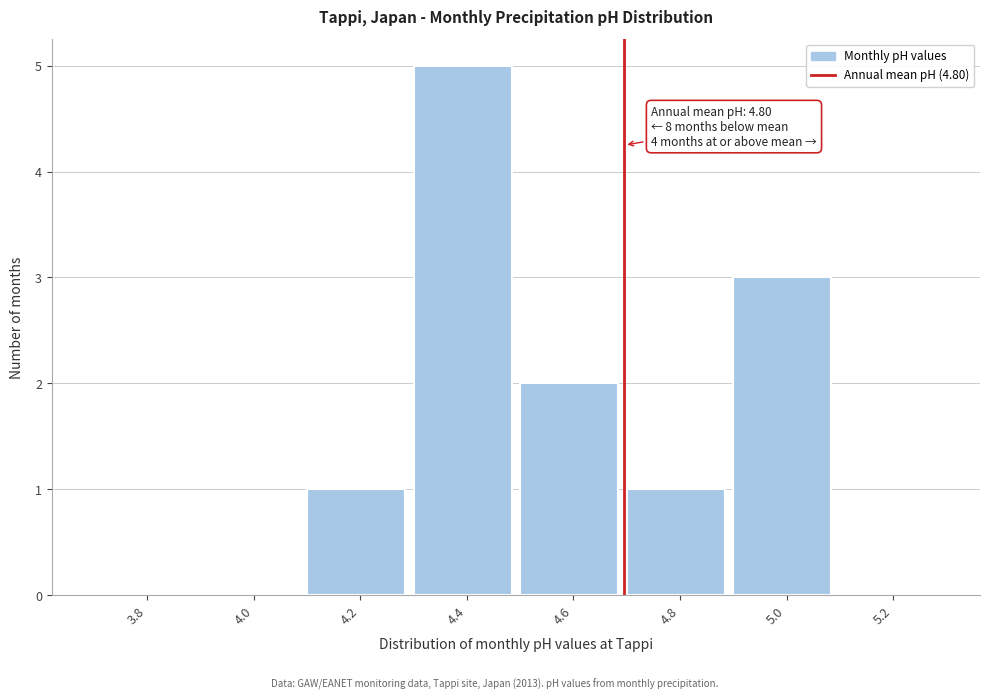

Reading left to right, transcribe all the data shown in this chart.

3.8=0	4.0=0	4.2=1	4.4=5	4.6=2	4.8=1	5.0=3	5.2=0